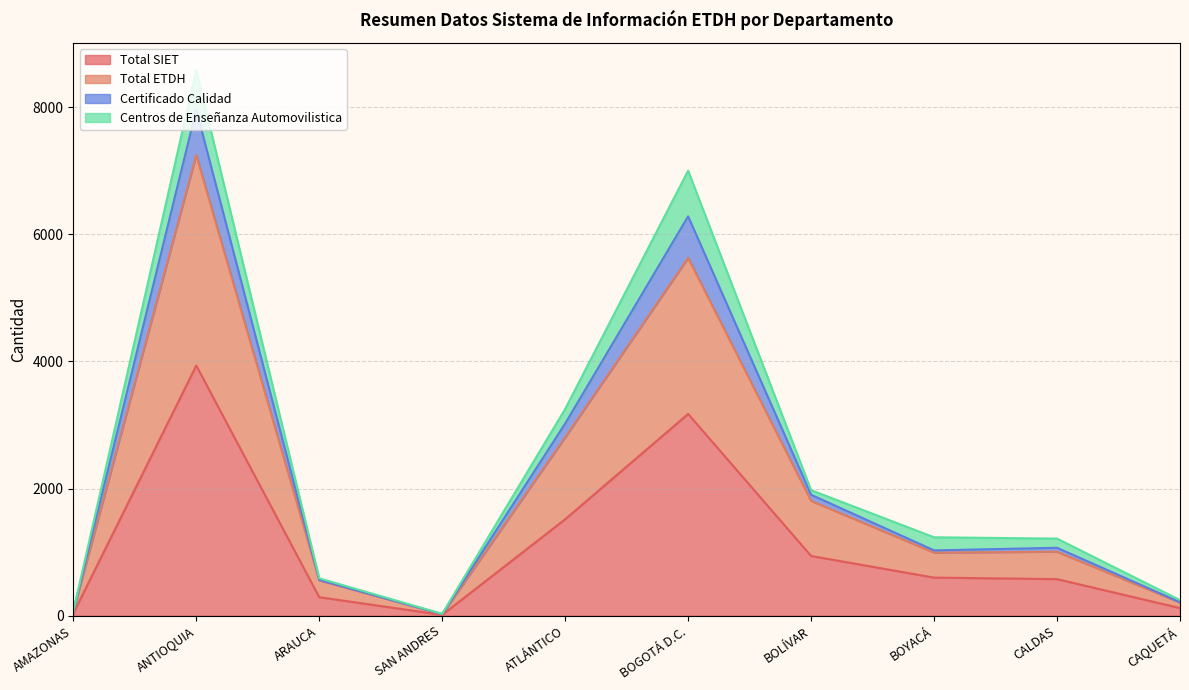

Does the chart display data point markers on the line(s)?

No